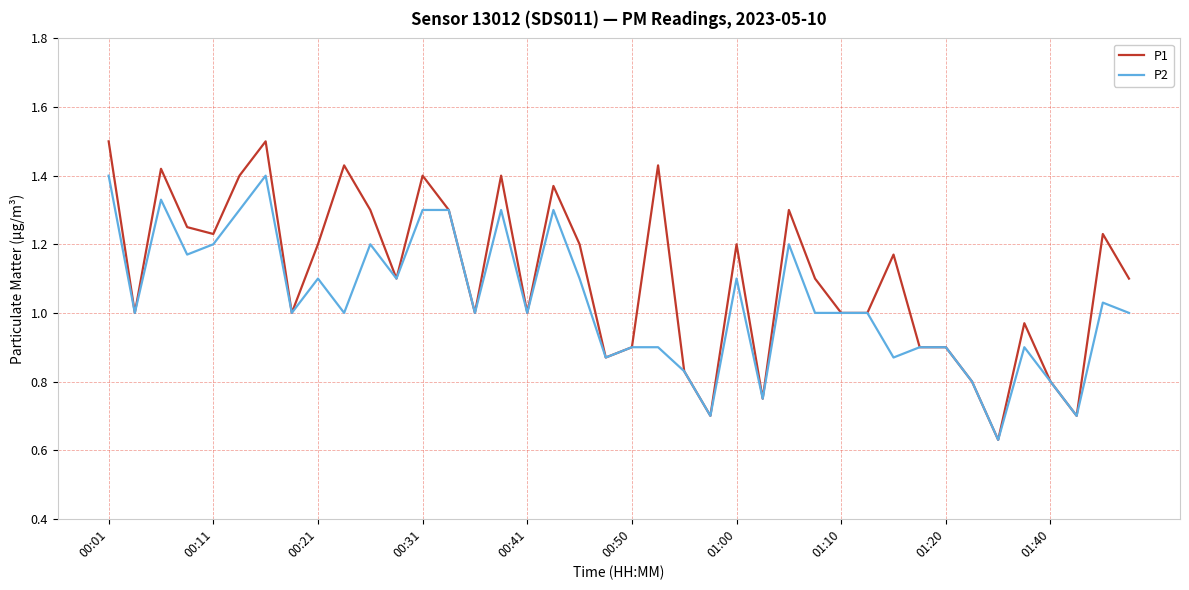

Rank the series by their average value, from highest to lowest.

P1, P2